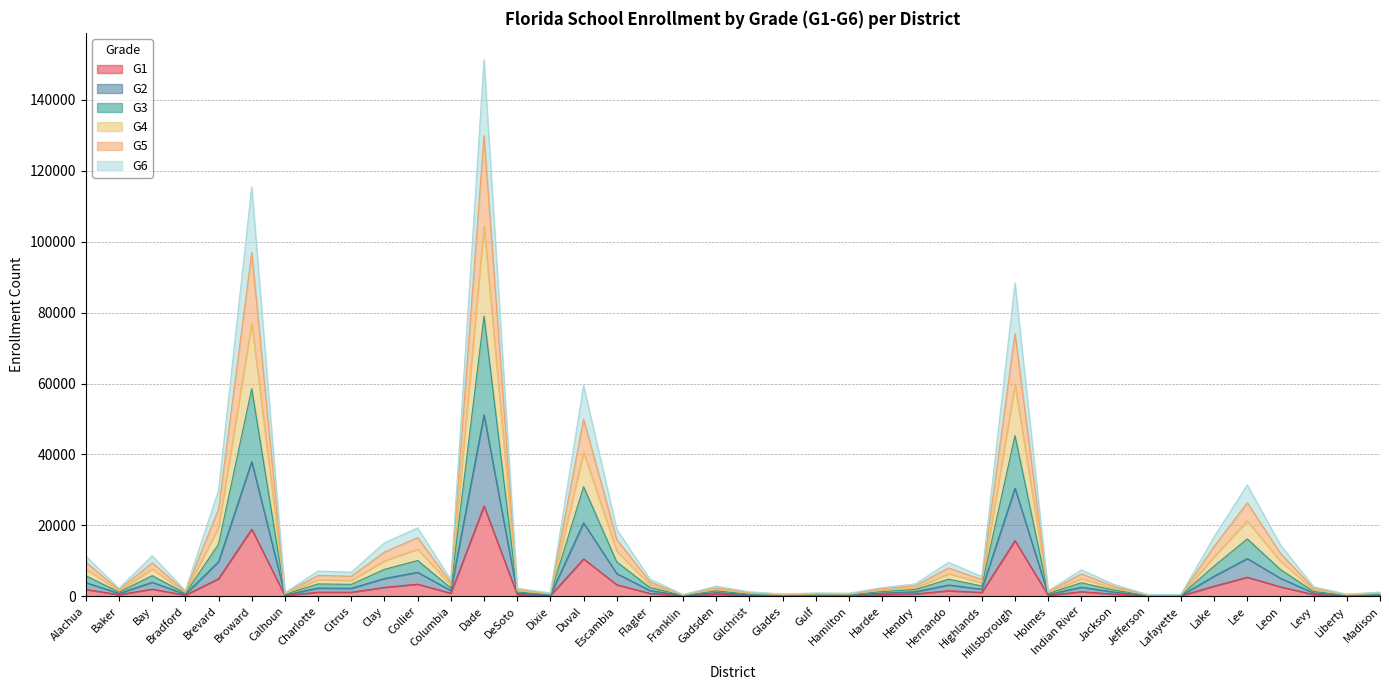

What is the maximum value for G1?

25445.2